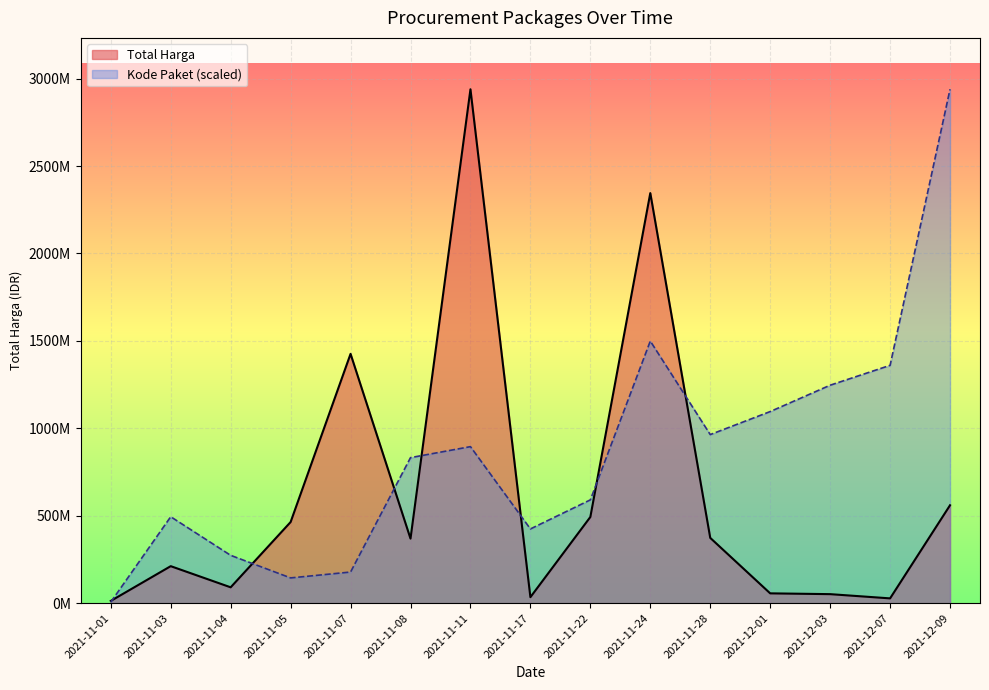

How many values in the Kode Paket series are below 832297590?

7